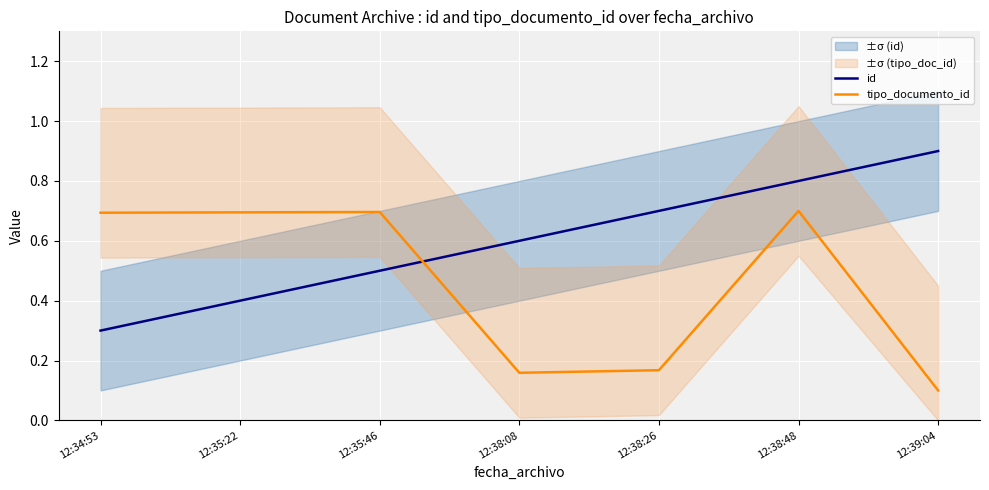

What value does the id series have at 12:38:26?

0.7